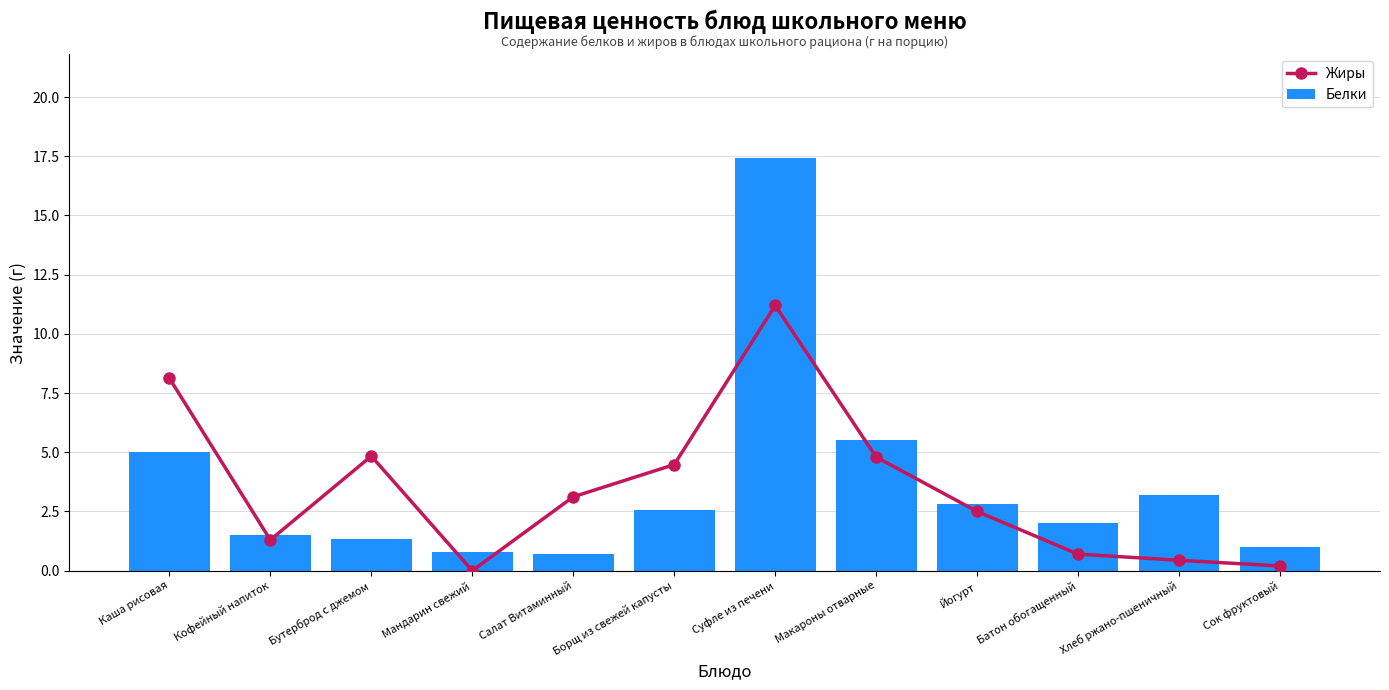

Read the Белки value at Сок фруктовый.

1.0